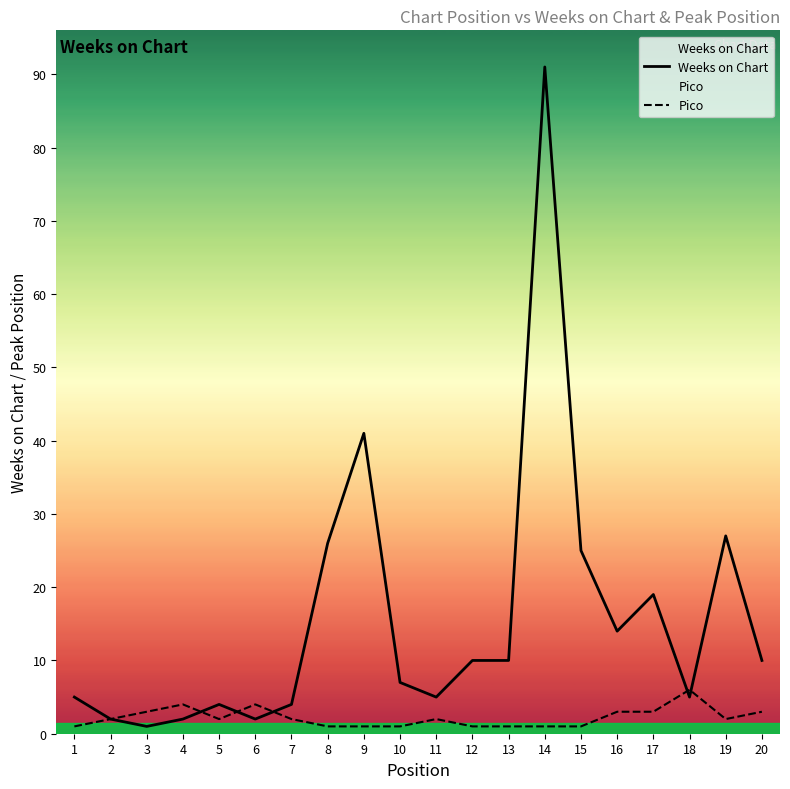

What is the smallest value displayed?

1